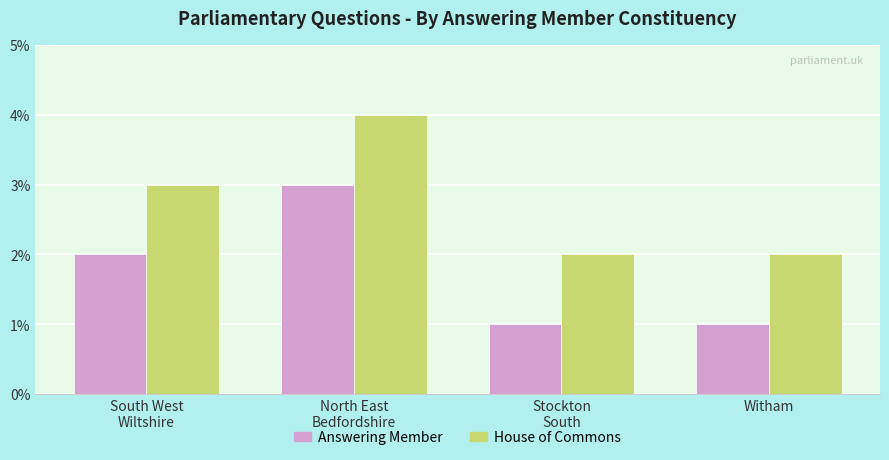

Reading left to right, extract all data points from this chart.

Answering Member: South West
Wiltshire=2	North East
Bedfordshire=3	Stockton
South=1	Witham=1
House of Commons: South West
Wiltshire=3	North East
Bedfordshire=4	Stockton
South=2	Witham=2